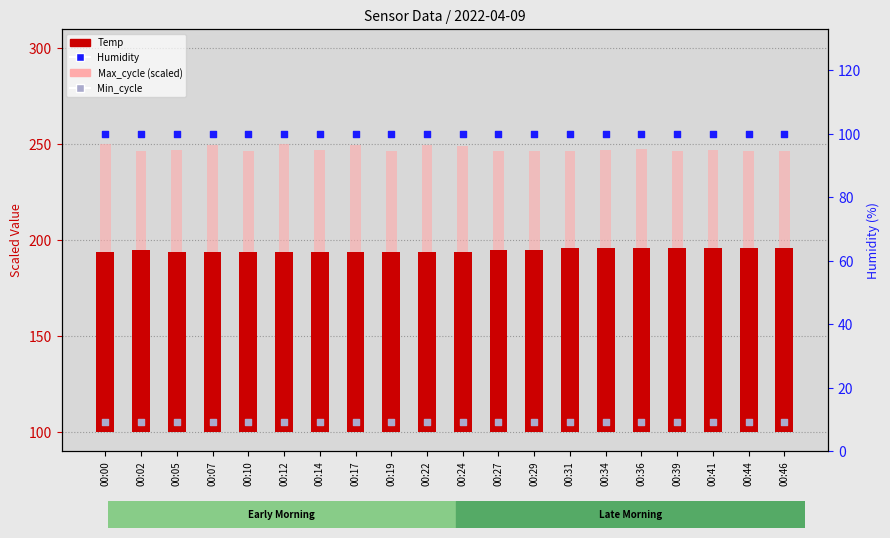

Is the value of Min_cycle at 00:19 greater than the value of Temp at 00:07?

Yes